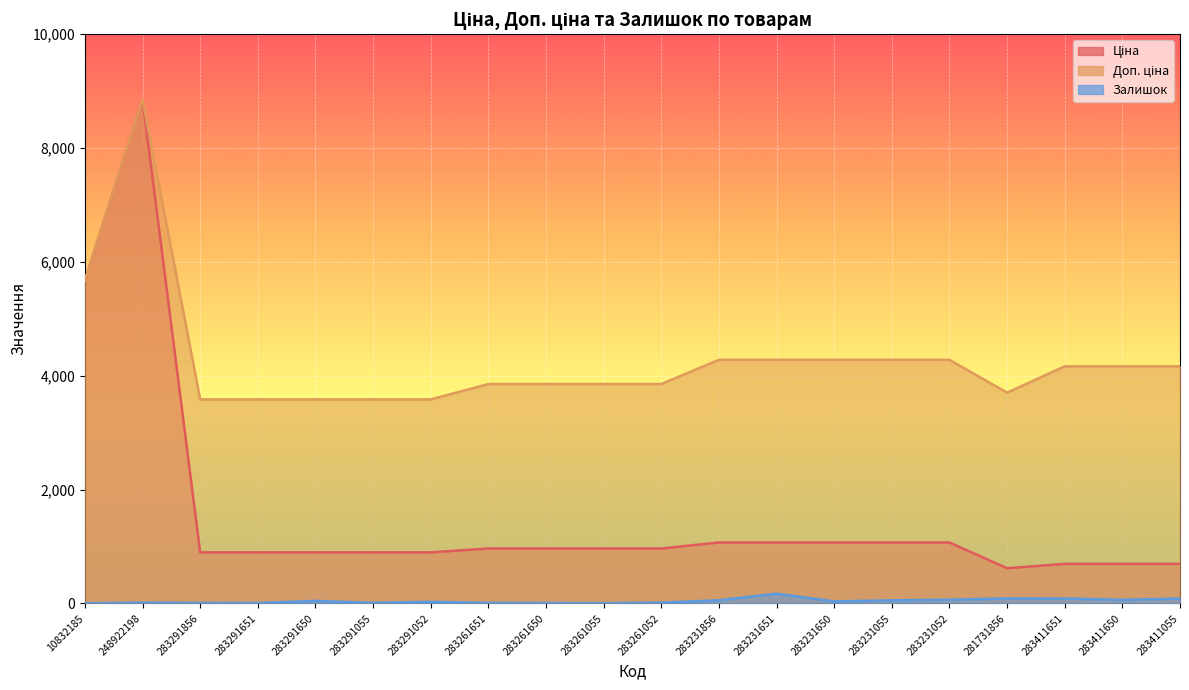

Is it true that Залишок equals 43.0 at 283291650?

True